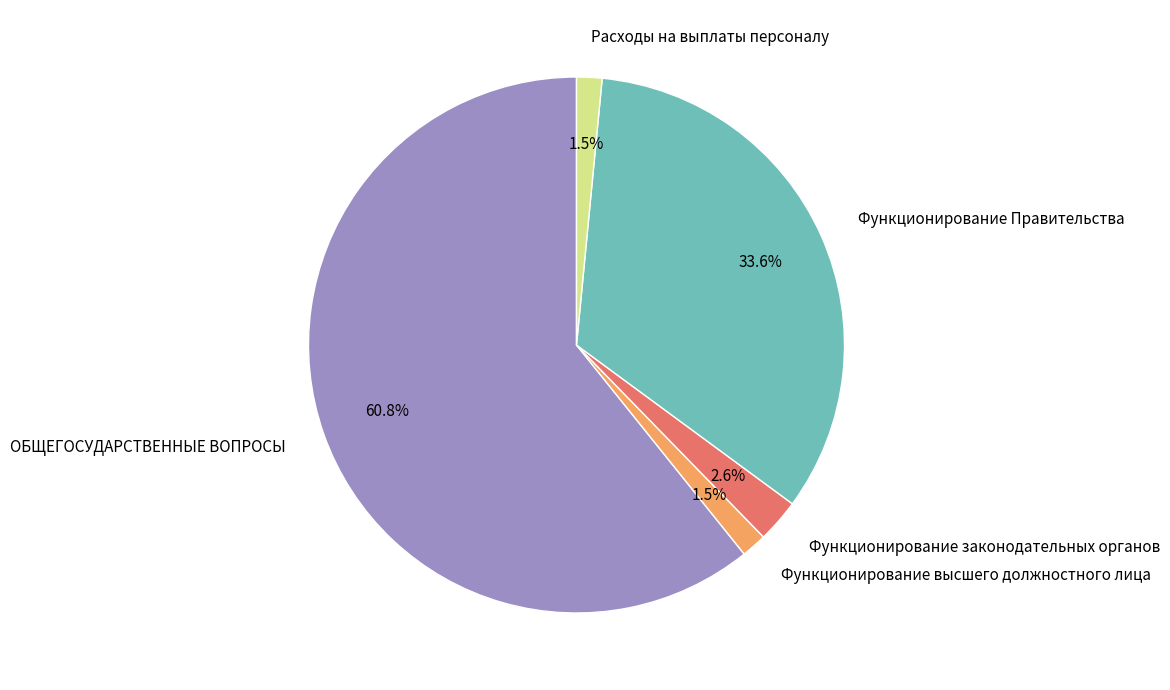

How many segments does this pie chart have?

5